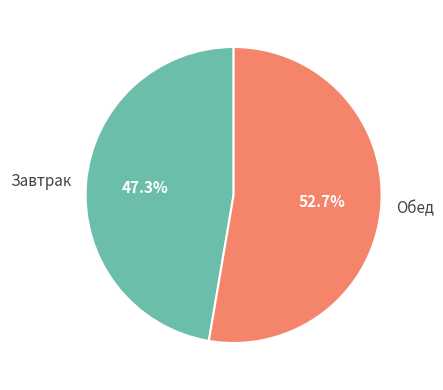

Which slice is the largest?

Обед